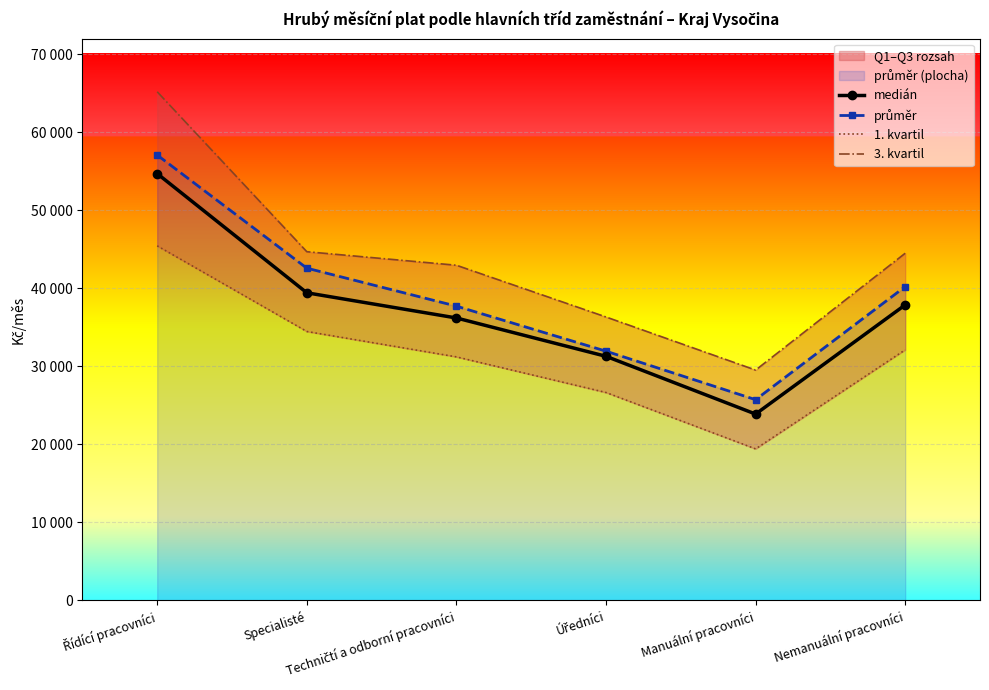

At which category is the sum across all series the highest?

Řídící pracovníci